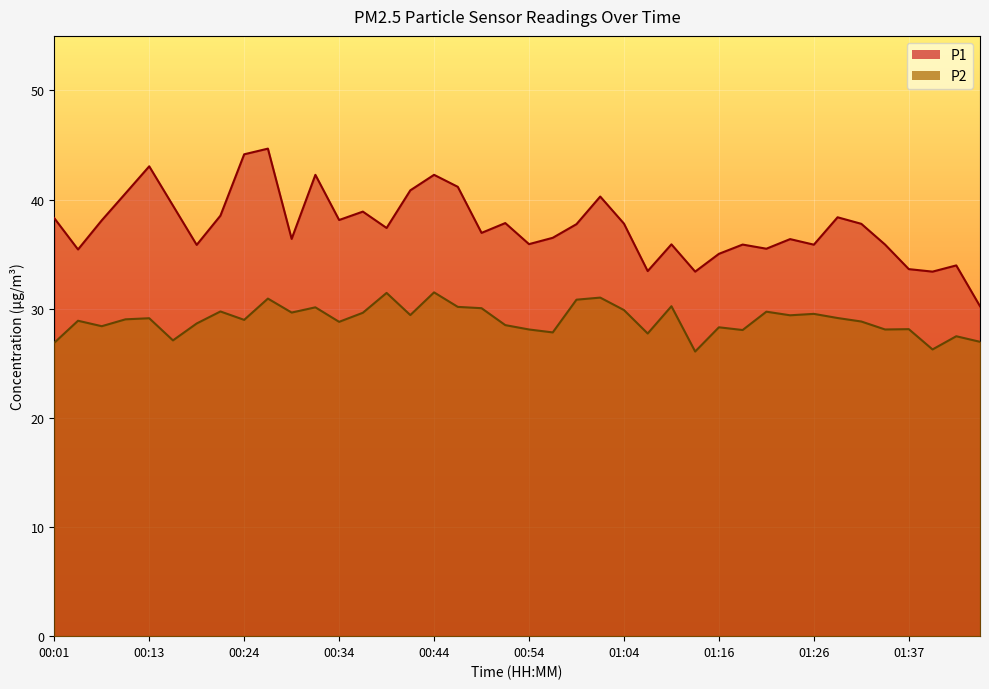

At which label does P1 reach its minimum?

01:44